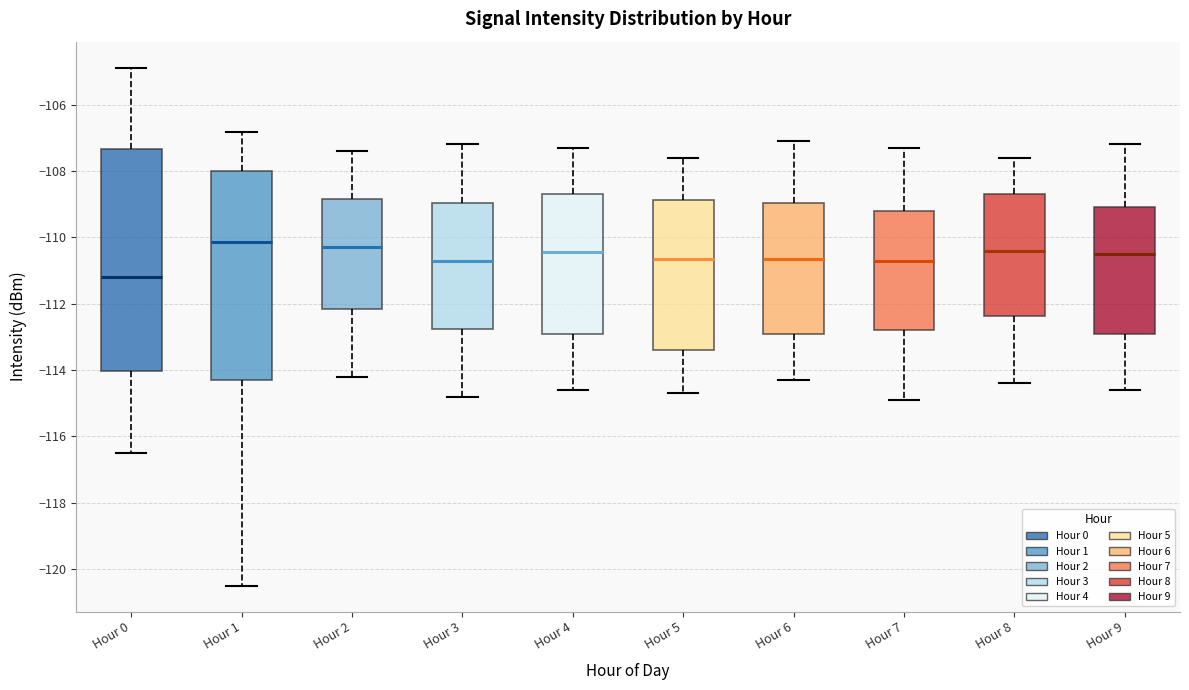

Which box has the lowest median line?

Hour 0